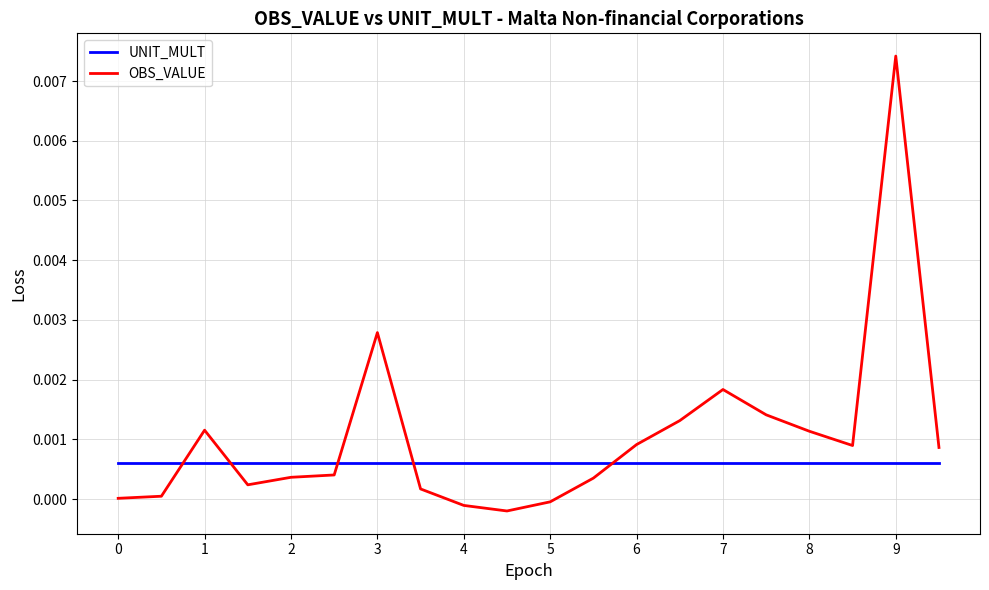

After their last crossing, which series has the higher values: OBS_VALUE or UNIT_MULT?

OBS_VALUE